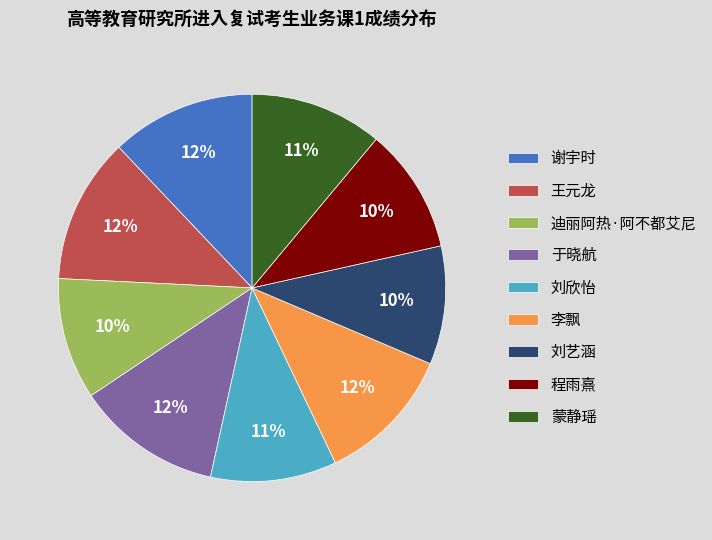

How many segments does this pie chart have?

9